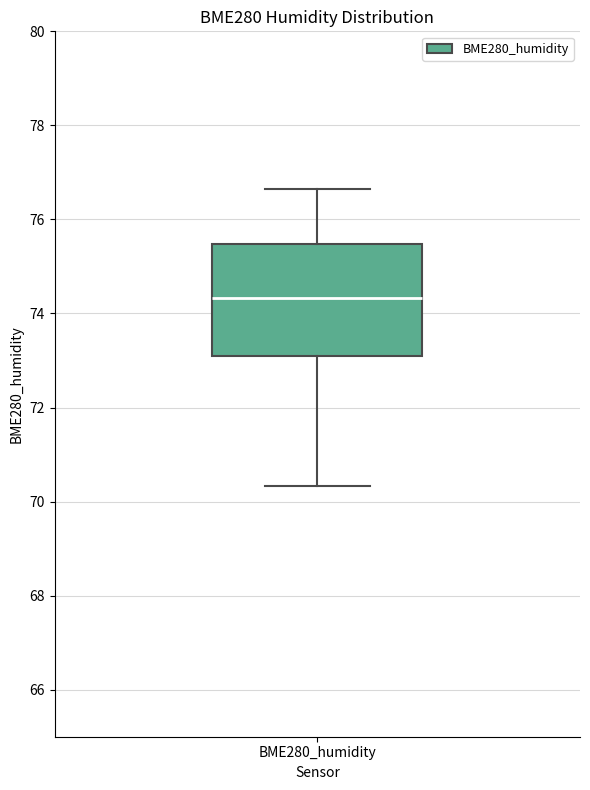

Read this box plot against the y-axis: the position of the median line, the range covered by the box, and the ends of both whiskers. The values are not printed on the chart, so give them approximately, as read against the axis.

median 74.4, box 73.2 to 75.4, whiskers 70.4 to 76.6